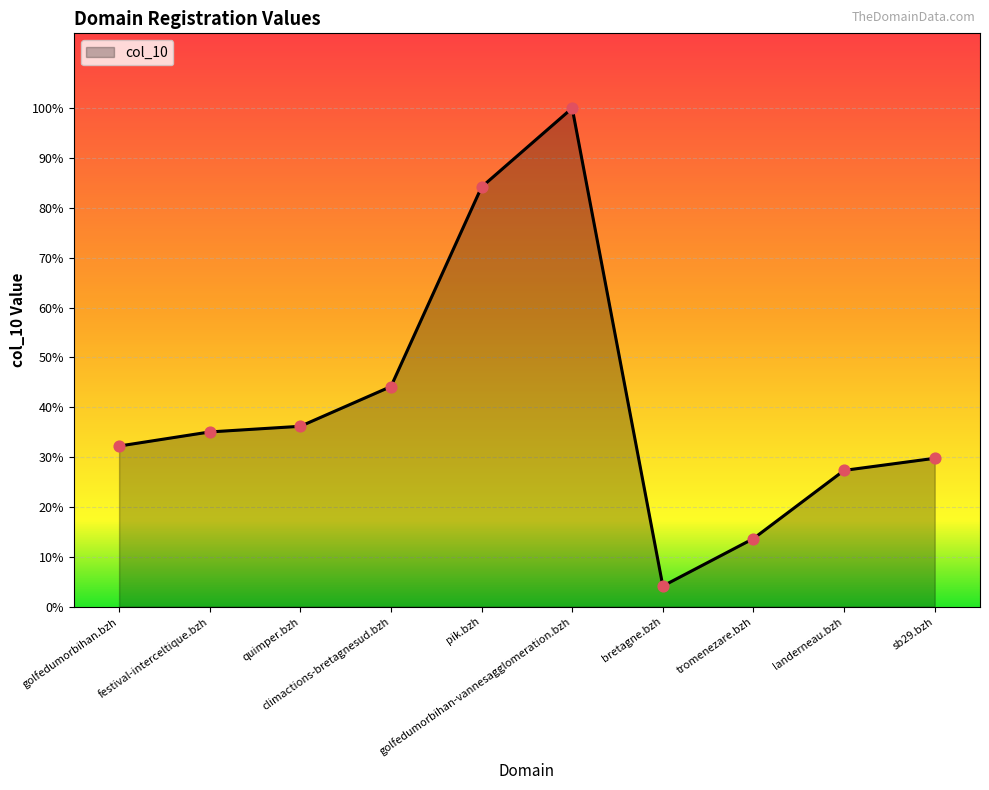

What is the change in value from festival-interceltique.bzh to sb29.bzh?

-50717